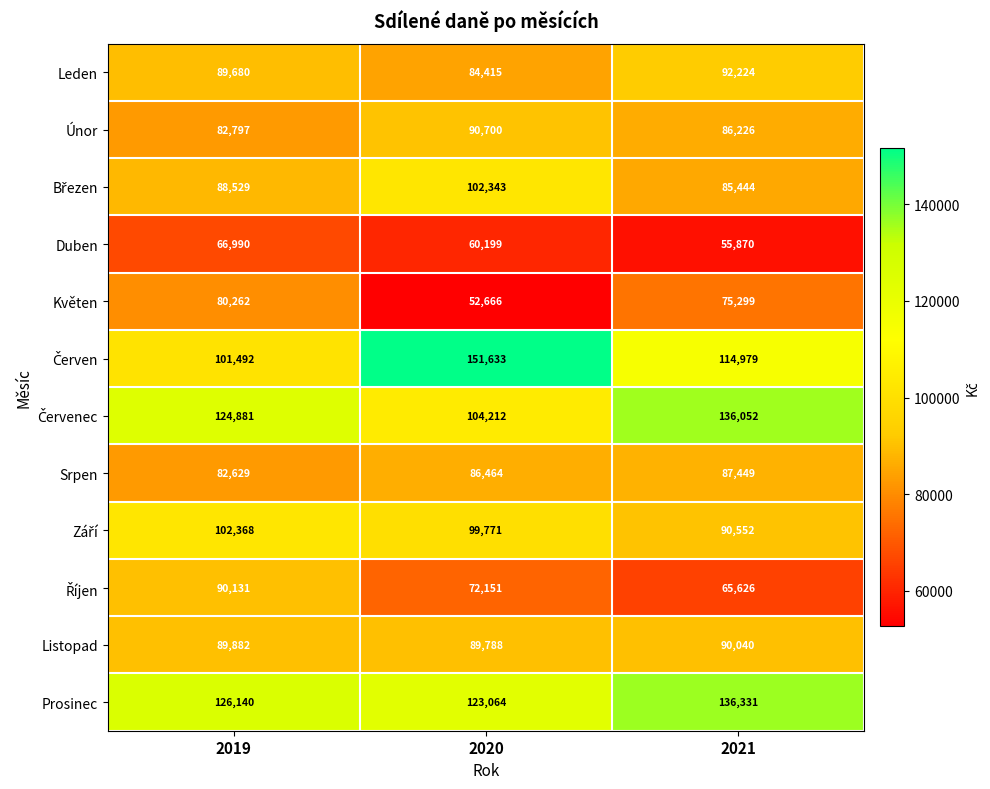

The value of Srpen at 2020 is 86464. True or false?

True